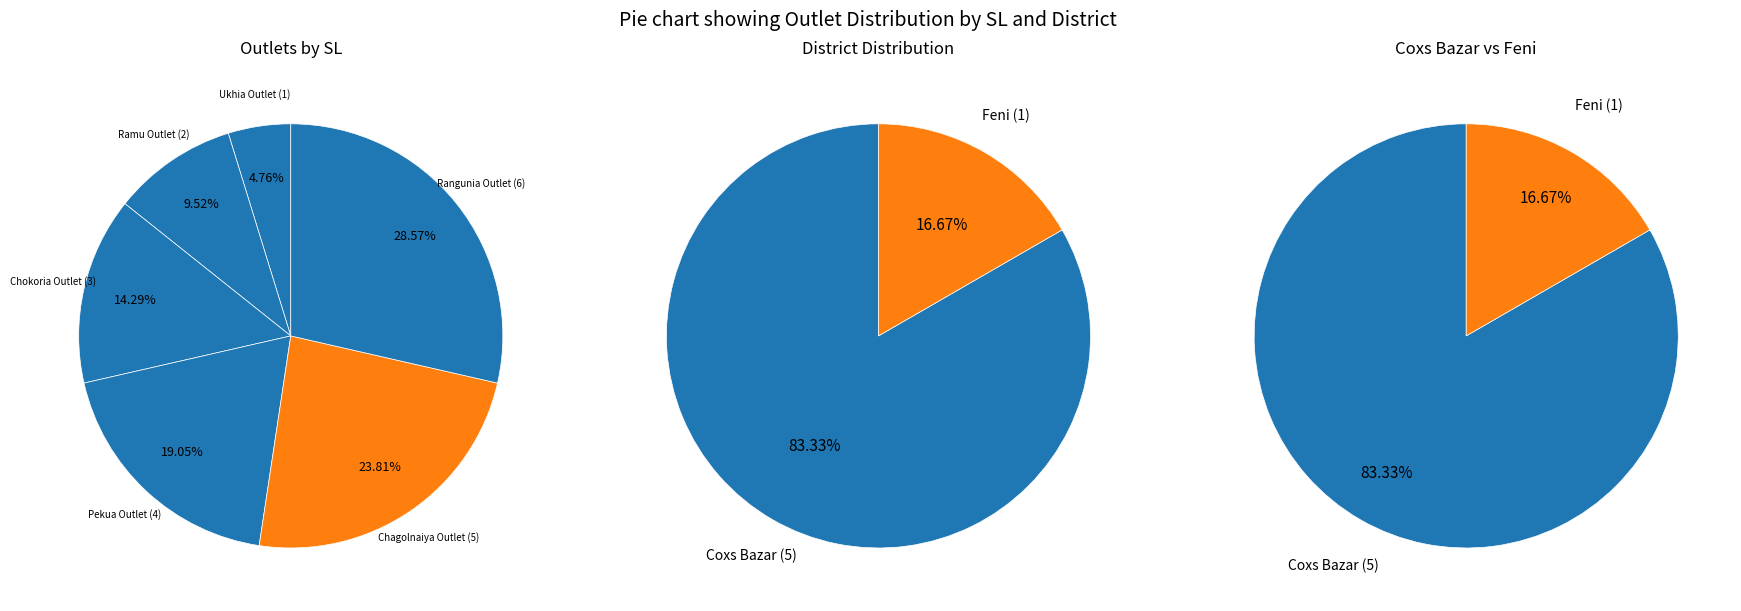

Rank the categories by value from highest to lowest.

Rangunia Outlet, Chagolnaiya Outlet, Pekua Outlet, Chokoria Outlet, Ramu Outlet, Ukhia Outlet